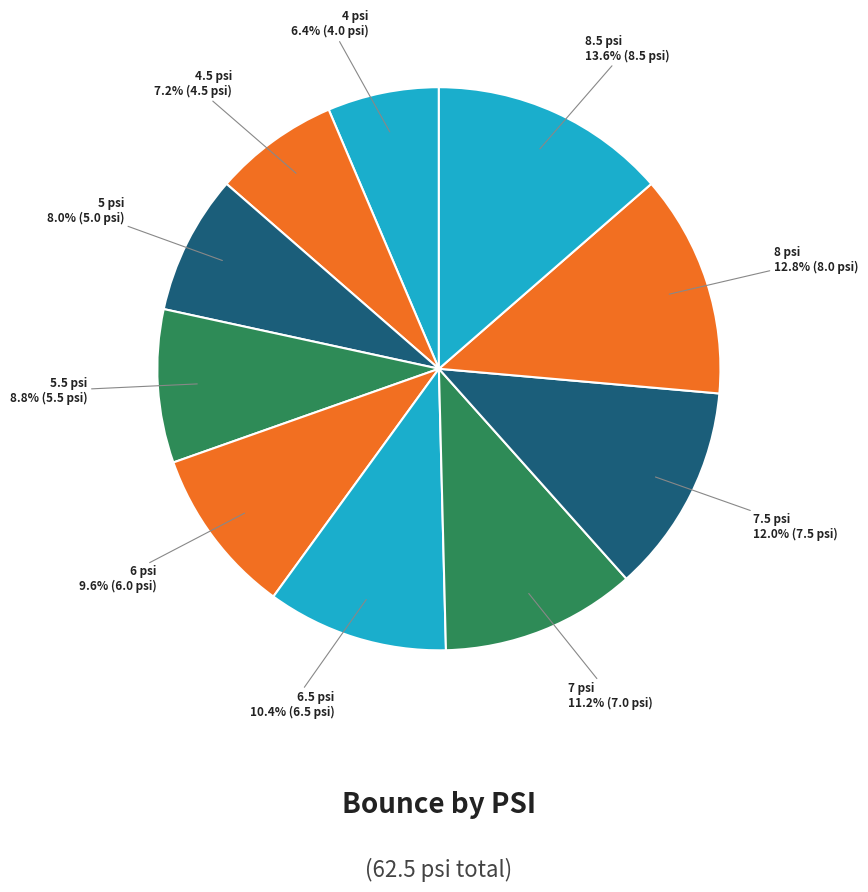

Which slice is the smallest?

4 psi